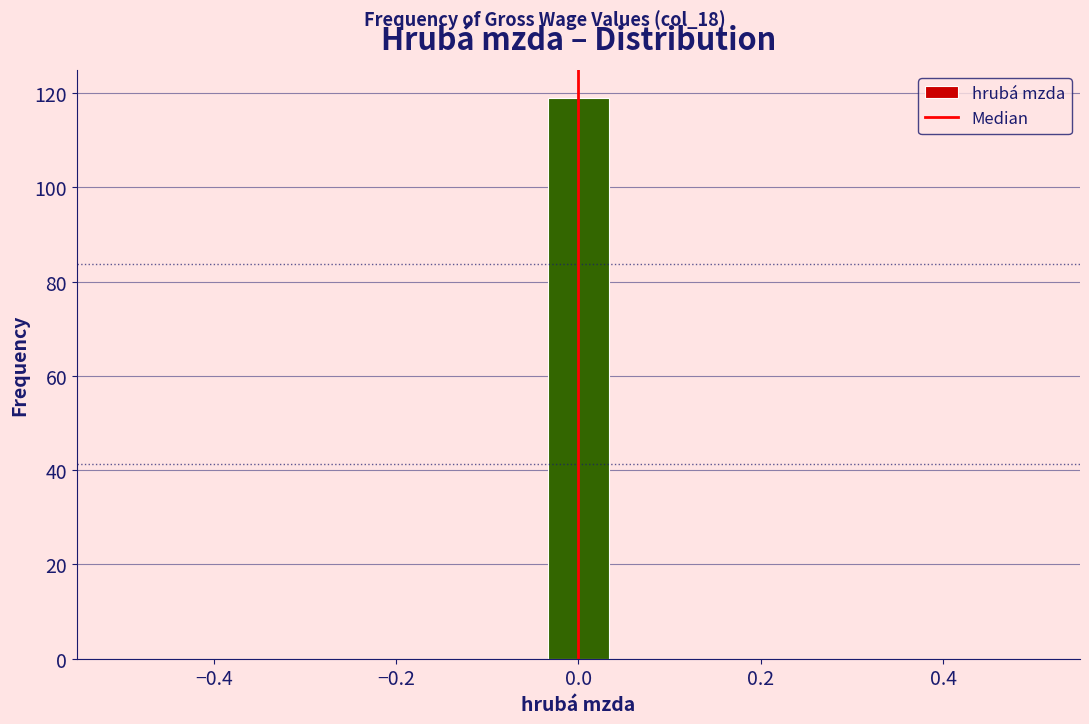

Around what value on the x-axis is the tallest bar? Give the approximate position of its centre, as read against the axis.

0.00